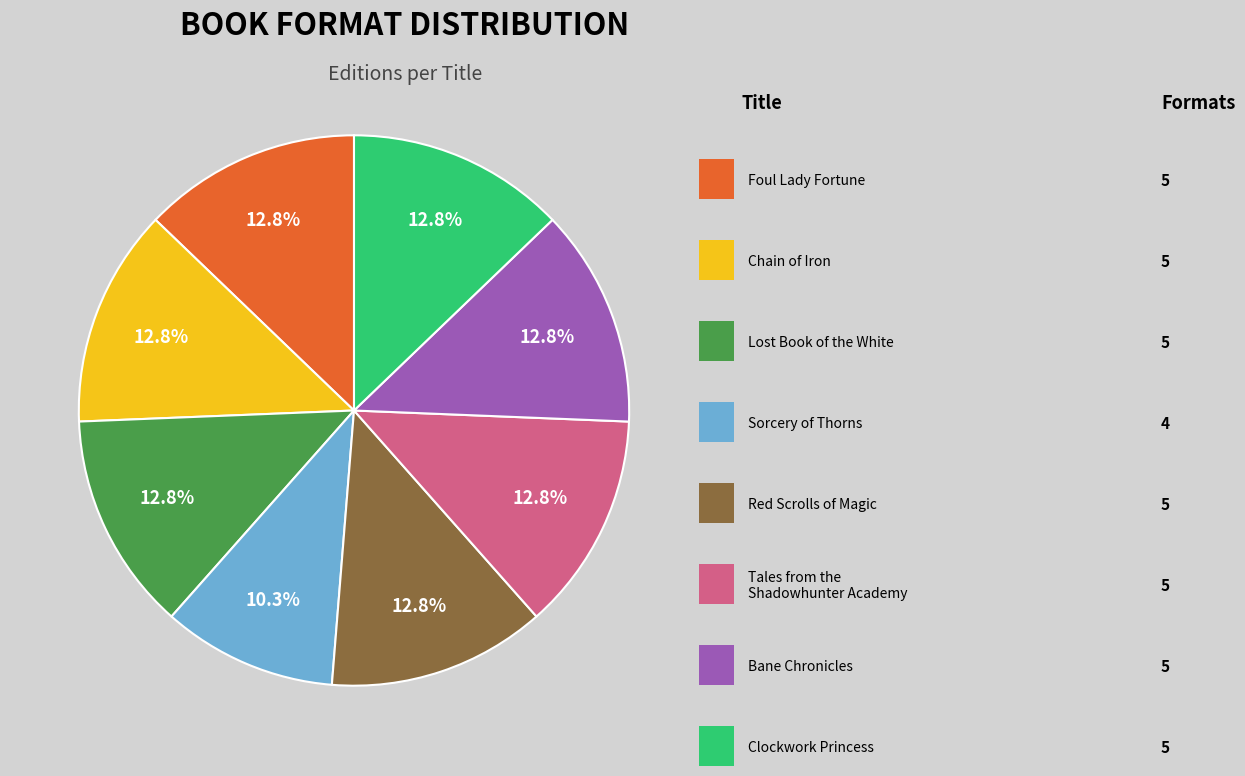

Is there any slice that represents more than half of the pie?

No